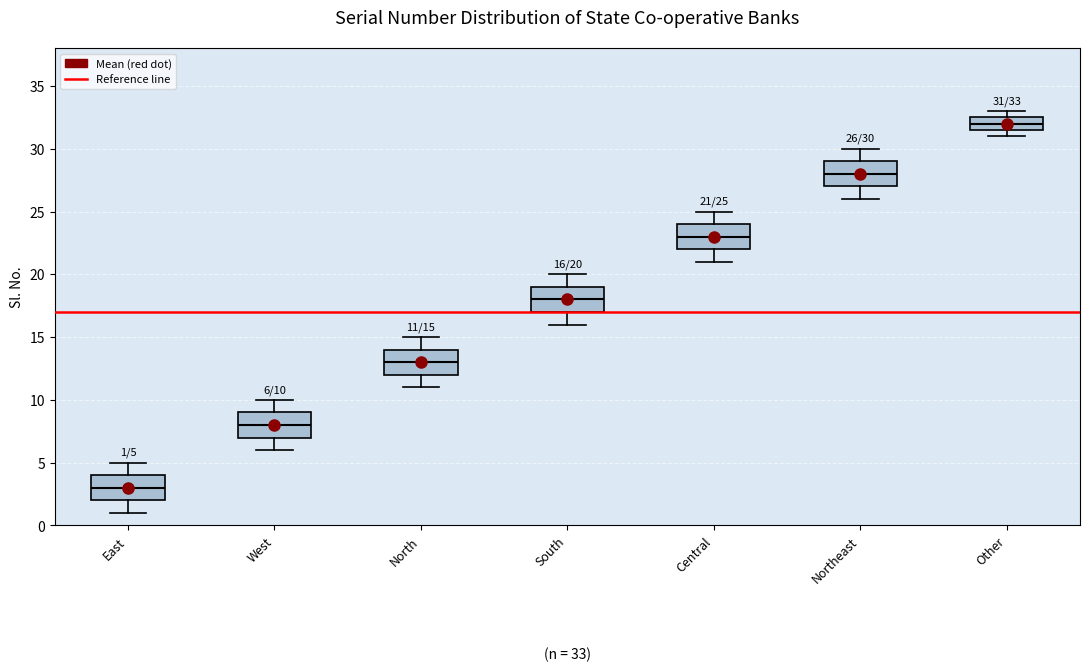

Which box's median line is the highest?

Other